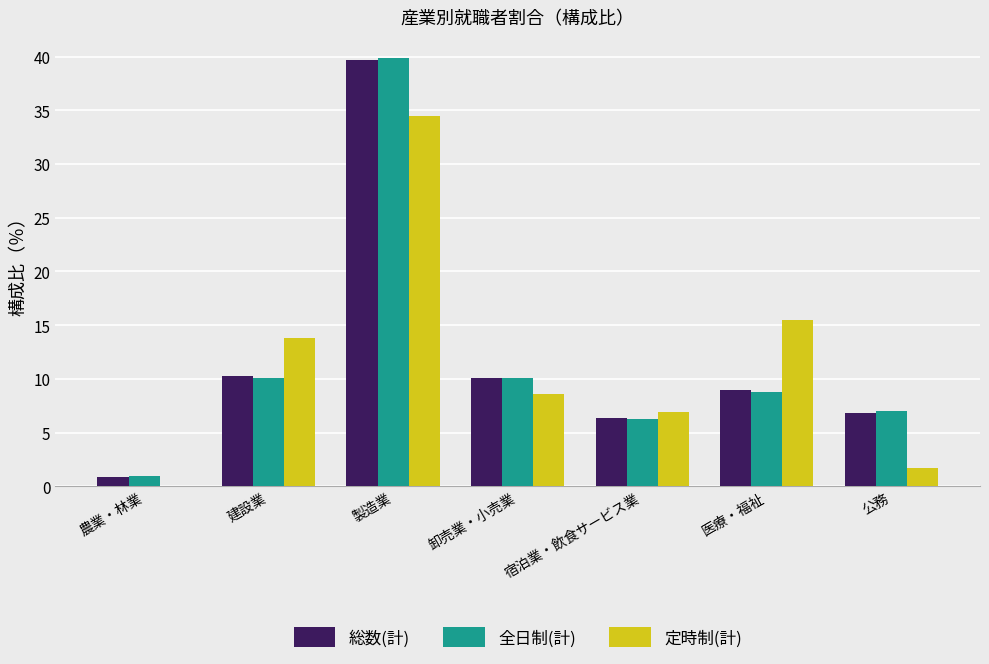

What is the total value across all series at 医療・福祉?

33.2